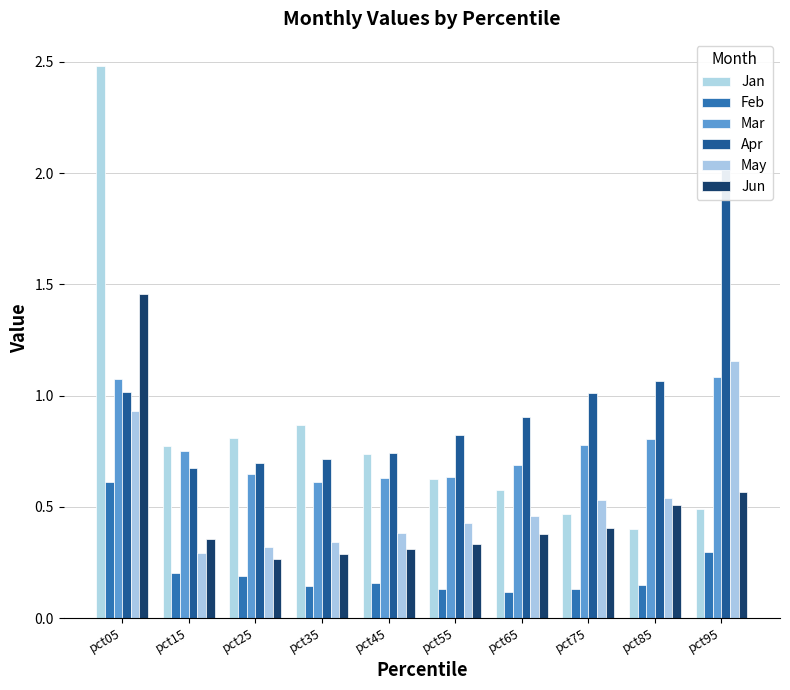

What are all the series names shown in the legend?

Jan, Feb, Mar, Apr, May, Jun